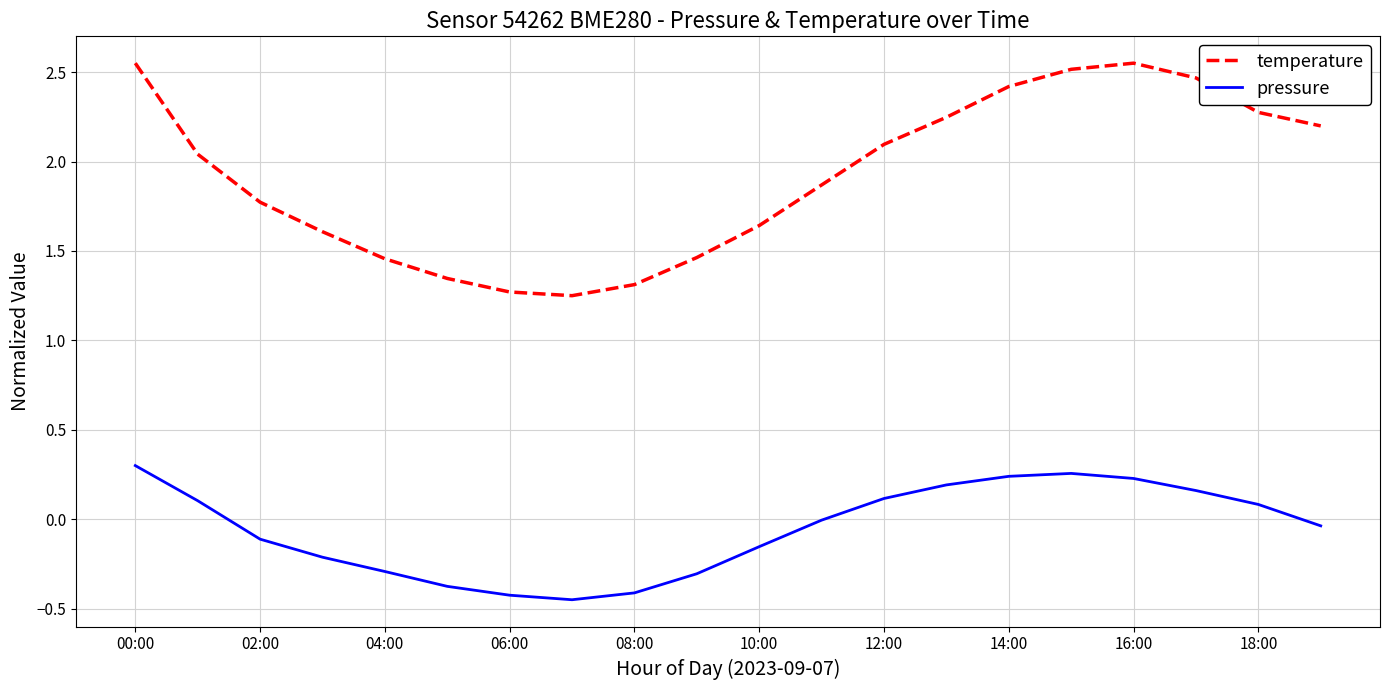

True or false: pressure and temperature intersect in this chart.

False